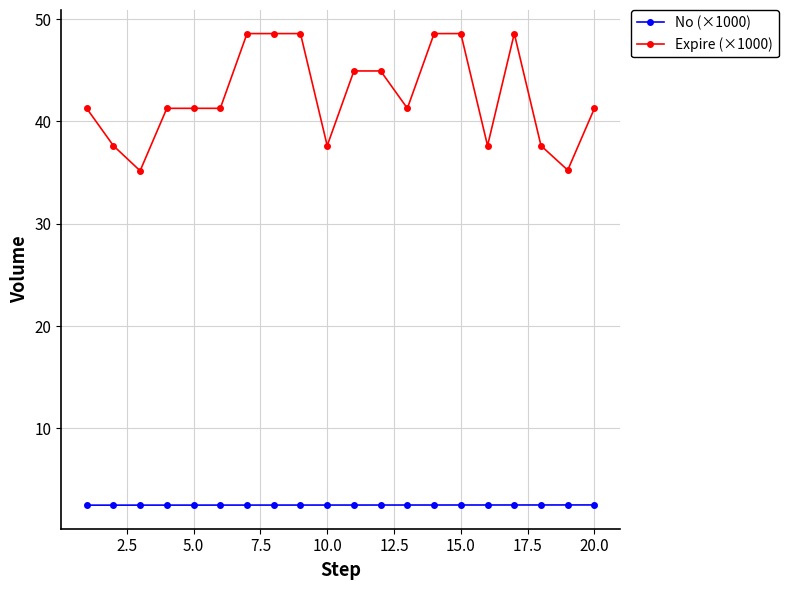

List the series in order of their peak value, lowest first.

No (×1000), Expire (×1000)